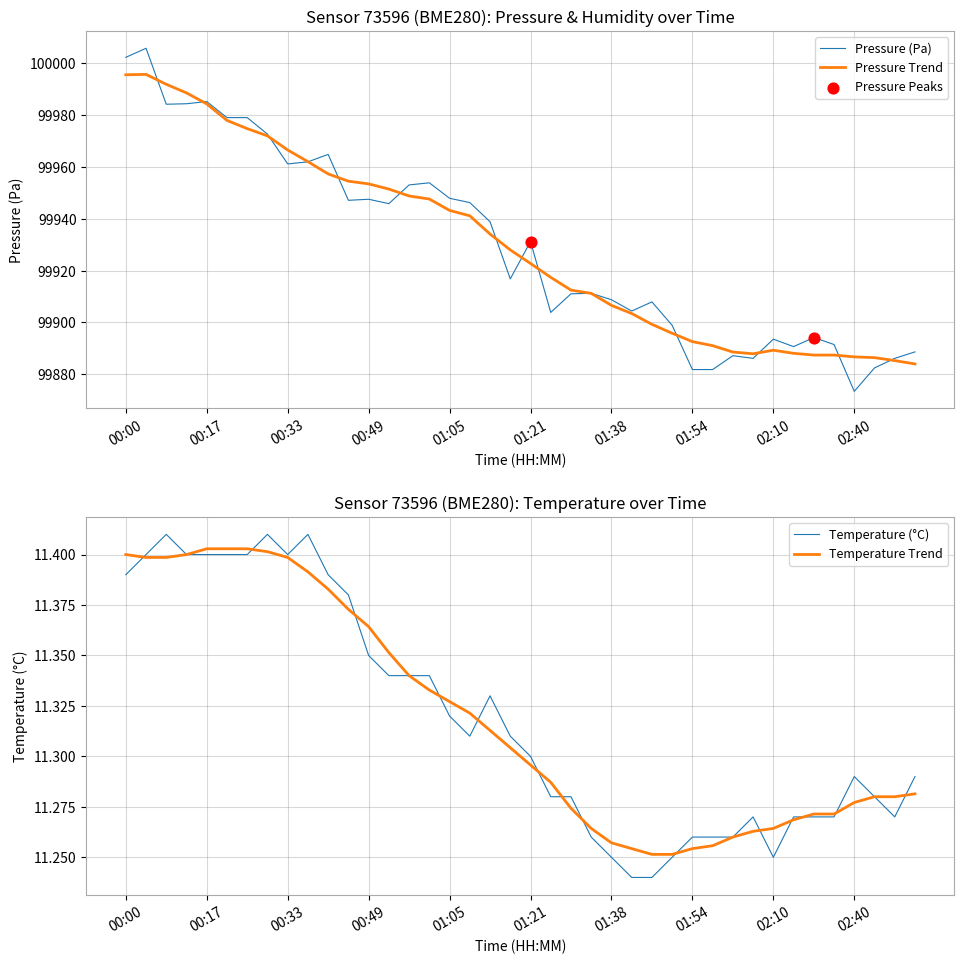

What is the highest value of the Pressure Trend series?

99995.7